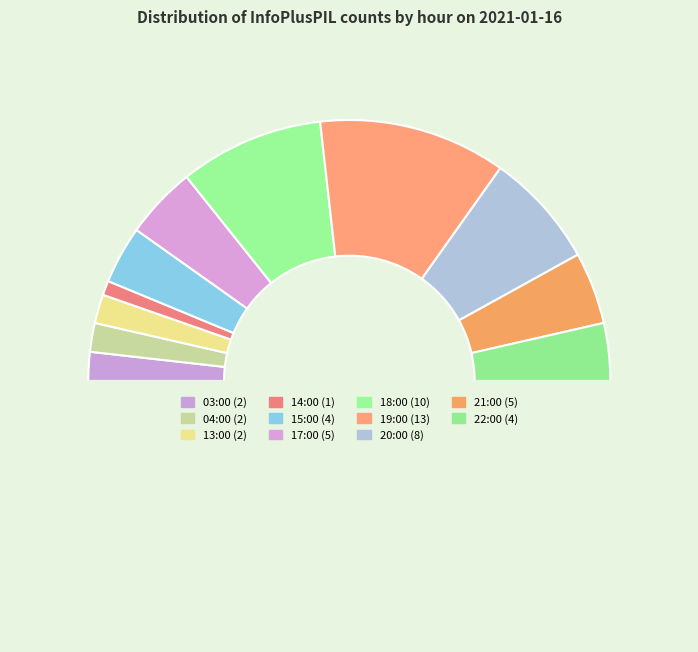

Rank the categories by value from highest to lowest.

19:00, 18:00, 20:00, 17:00, 21:00, 15:00, 22:00, 03:00, 04:00, 13:00, 14:00